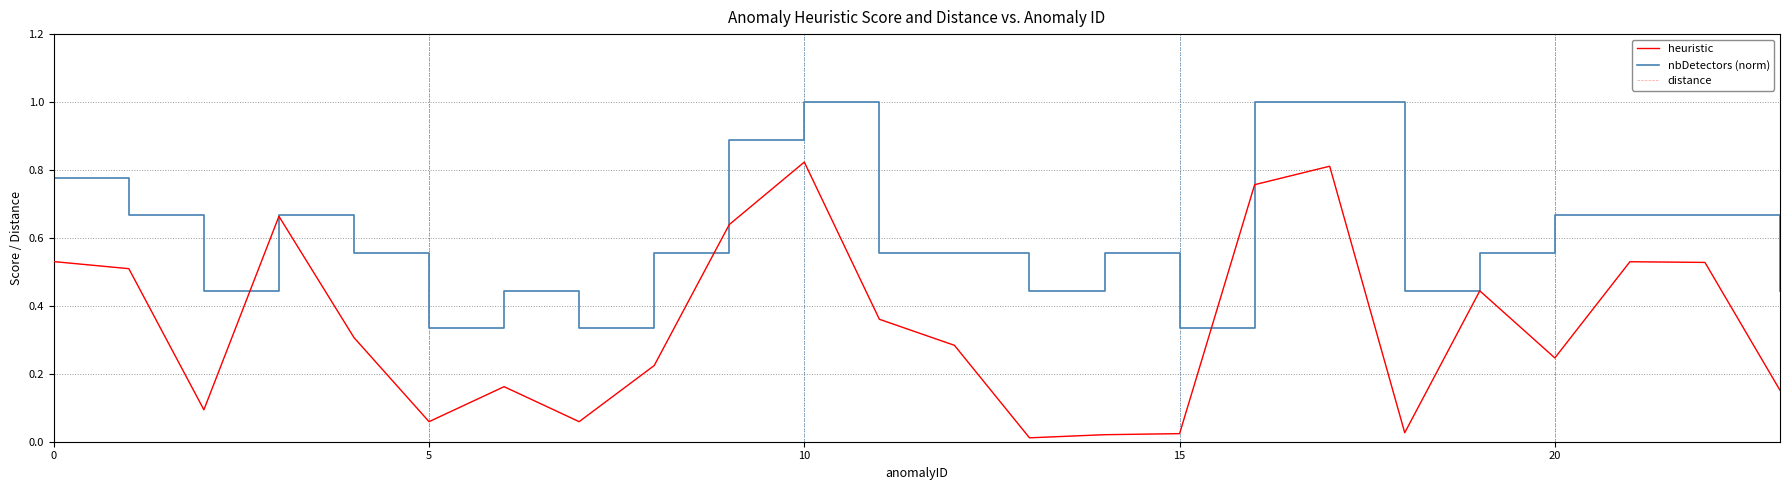

True or false: distance and heuristic intersect in this chart.

False